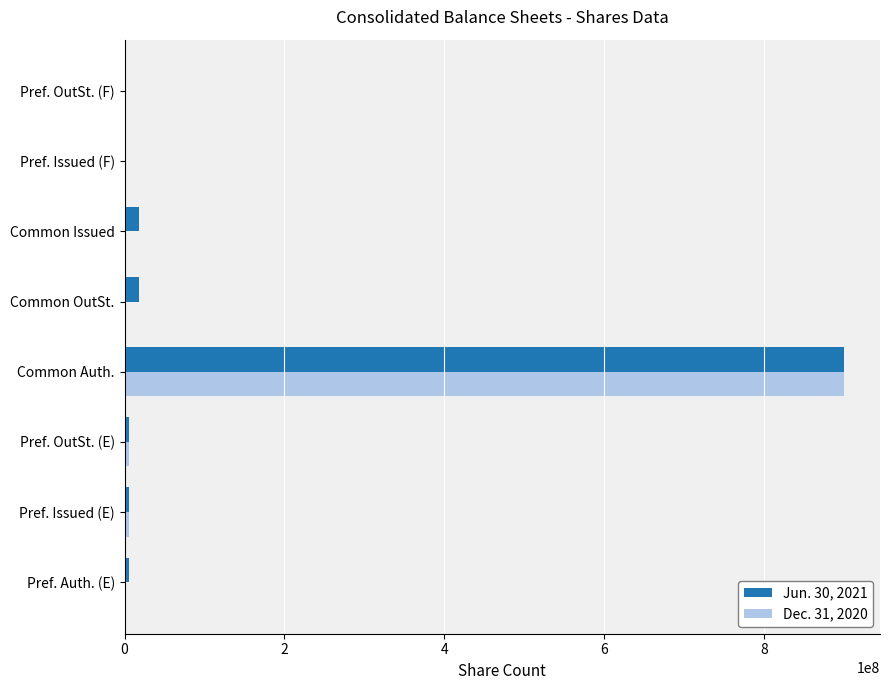

Which label corresponds to the largest value in the chart?

Common Auth.